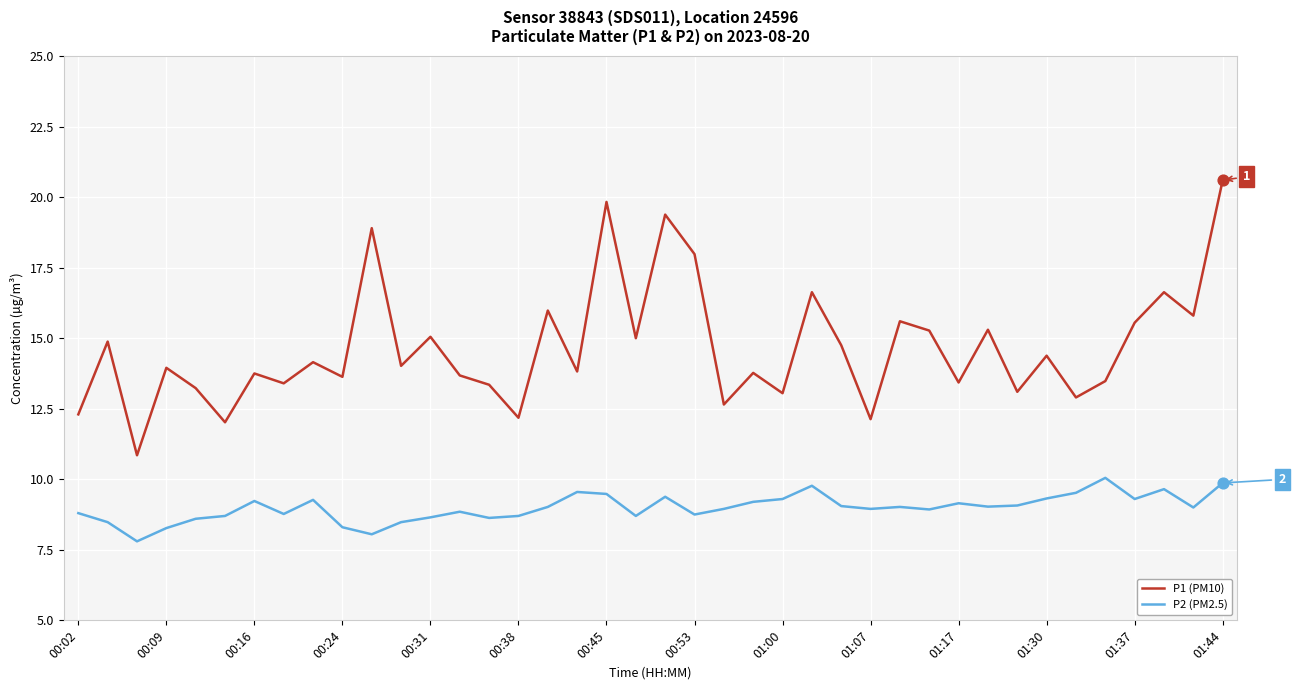

What are all the series names shown in the legend?

P1 (PM10), P2 (PM2.5)